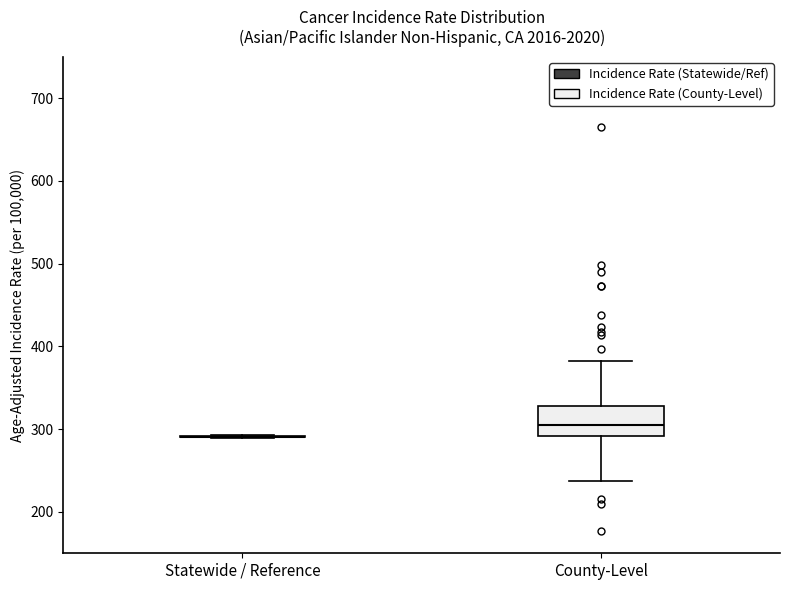

Where is the upper edge of the box for County-Level on the y-axis? The values are not printed on the chart, so give them approximately, as read against the axis.

330